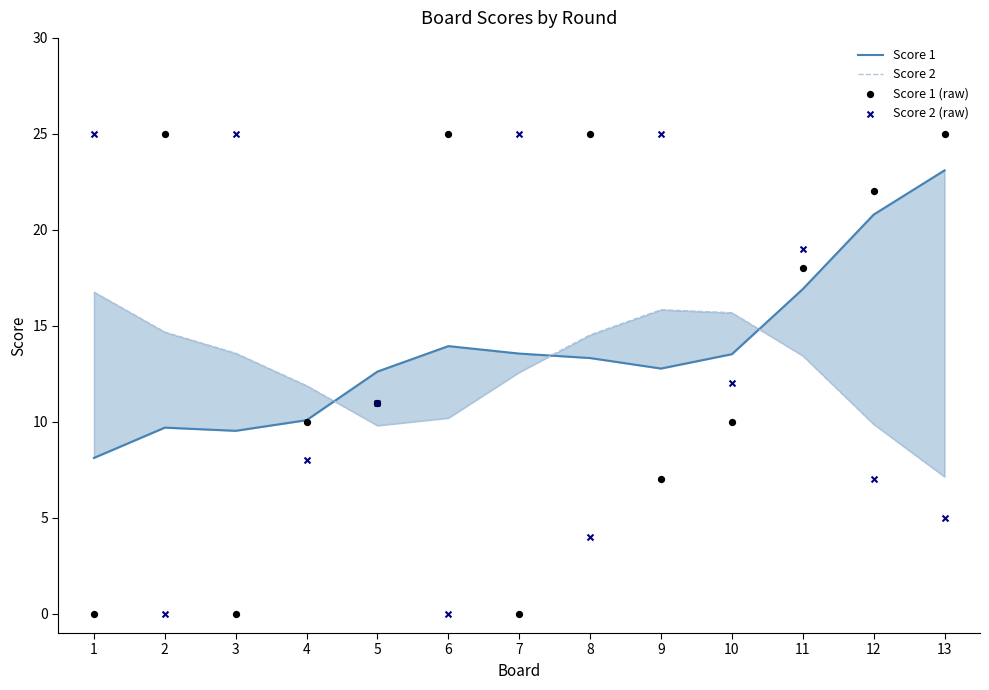

What is the total value across all series at 9?

60.6